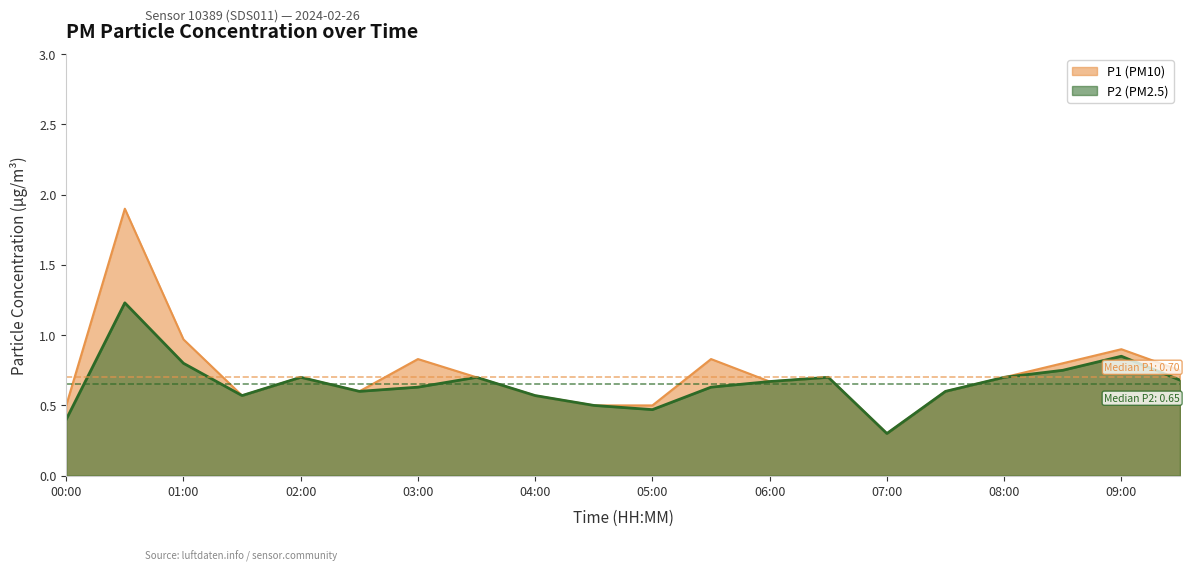

At which category does P2 reach its first local peak?

00:30